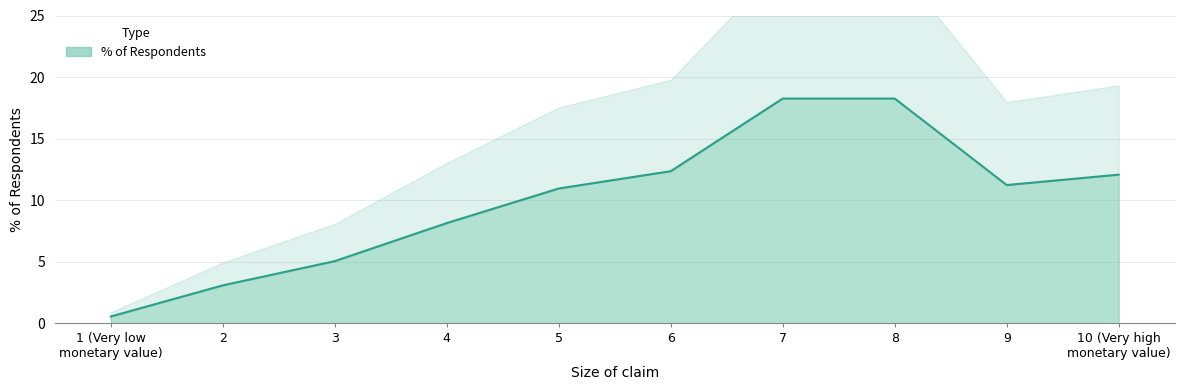

What is the ratio of the value at 9 to the value at 7?

0.6